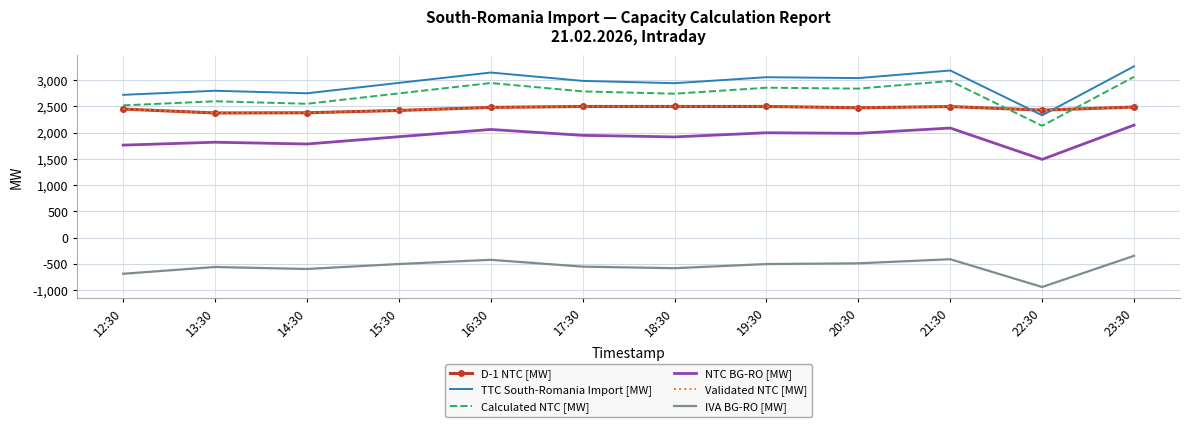

Where is IVA BG-RO [MW] nearest to the value -641?

12:30